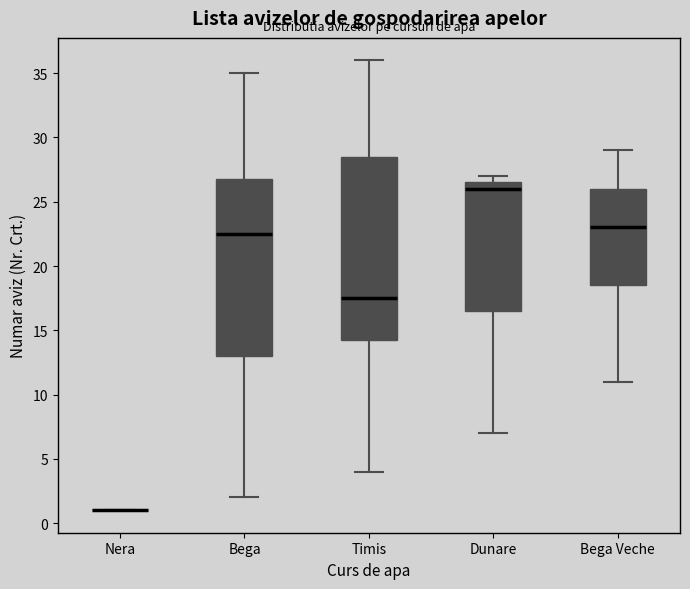

Reading left to right, read every box against the y-axis: the position of its median line, the range the box covers, and the ends of its whiskers. The values are not printed on the chart, so give them approximately, as read against the axis.

Nera: box collapsed to a line at 1.0, whiskers 1.0 to 1.0
Bega: median 22.5, box 13.0 to 27.0, whiskers 2.0 to 35.0
Timis: median 17.5, box 14.5 to 28.5, whiskers 4.0 to 36.0
Dunare: median 26.0, box 16.5 to 26.5, whiskers 7.0 to 27.0
Bega Veche: median 23.0, box 18.5 to 26.0, whiskers 11.0 to 29.0